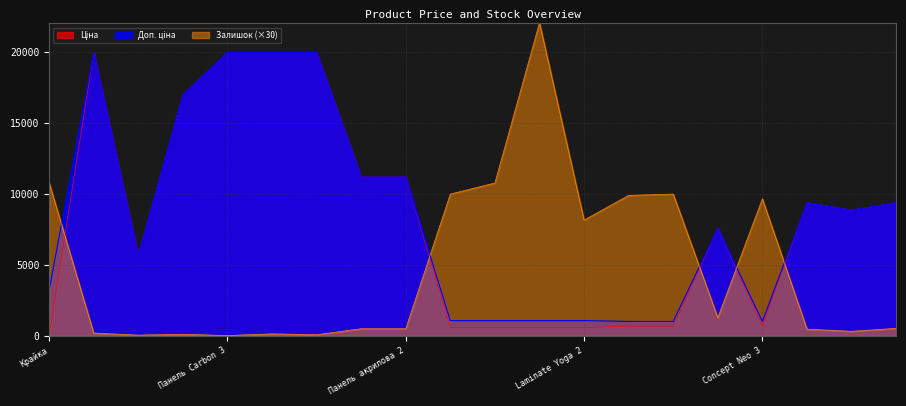

What is the smallest value displayed?

30.0